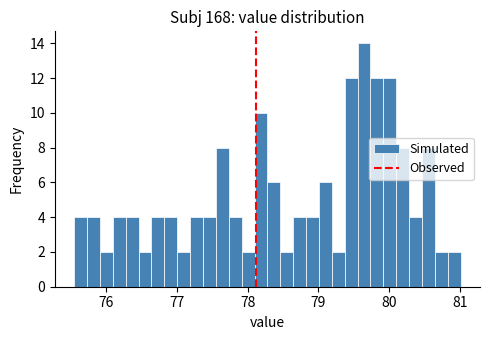

Read against the x-axis, roughly where is the centre of the tallest bar?

79.6